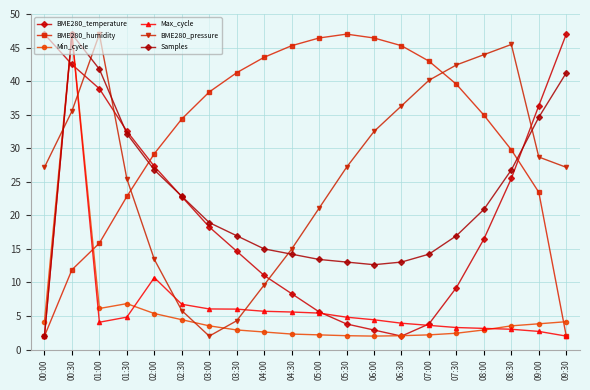

How many series are shown in this chart?

6